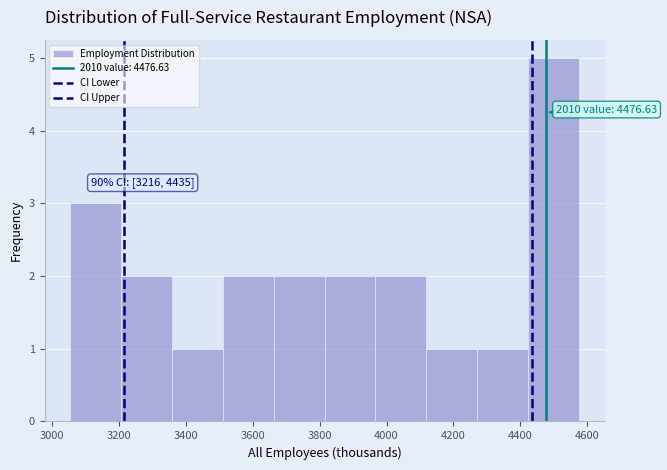

Over which range of the x-axis is the bar tallest?

4420 to 4580